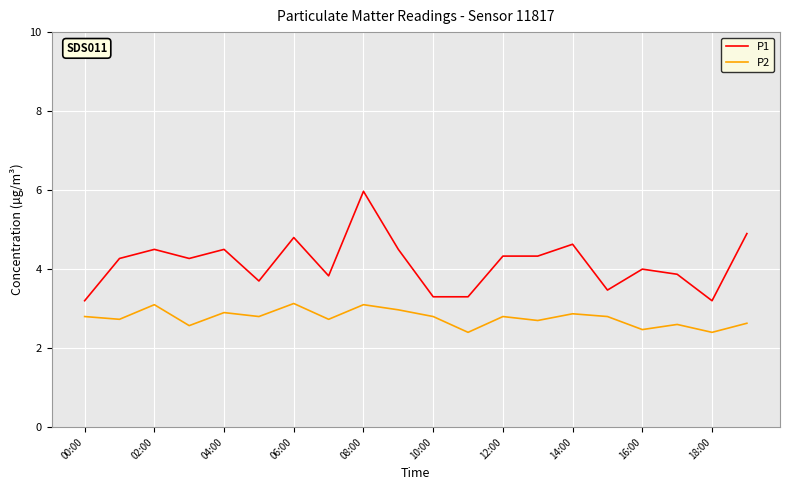

Rank the series by their average value, from lowest to highest.

P2, P1